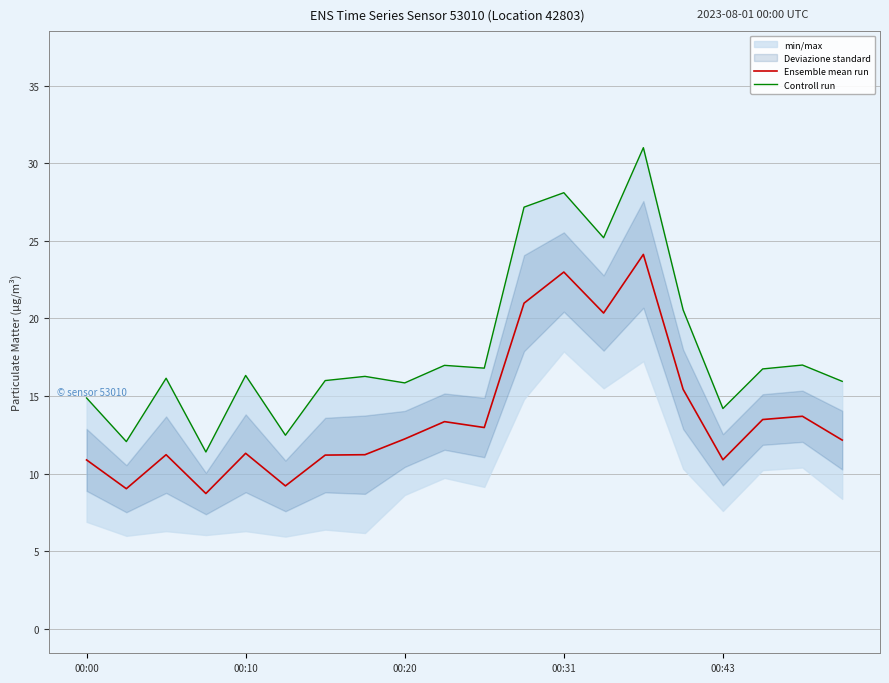

Count the number of categories in the chart.

20